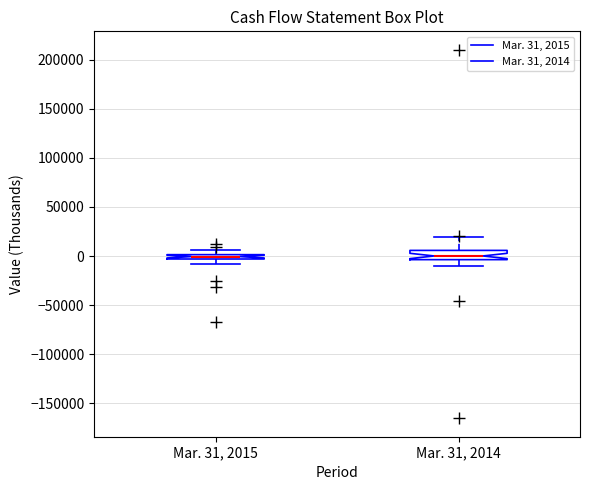

Where is the lower edge of the box for Mar. 31, 2015 on the y-axis? The values are not printed on the chart, so give them approximately, as read against the axis.

-5000